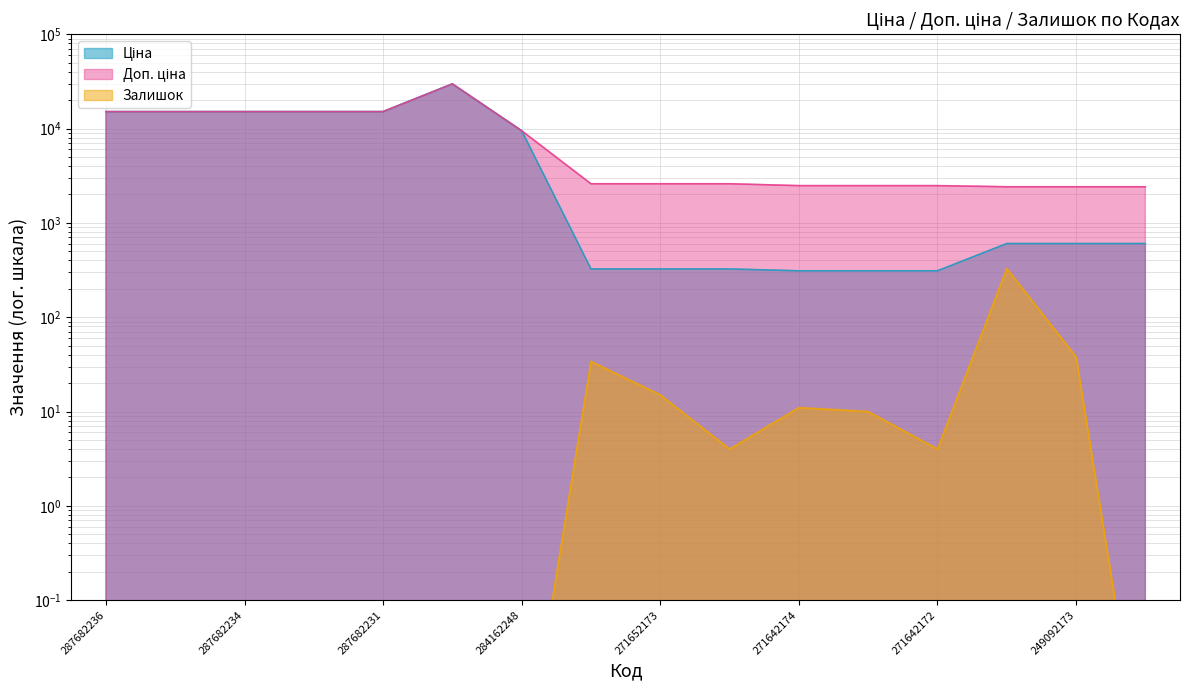

Does the chart have visible grid lines?

Yes